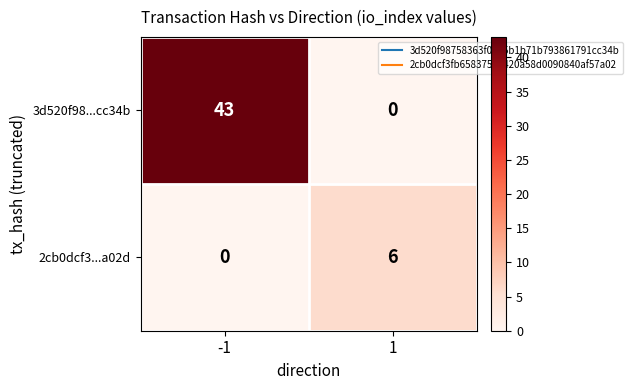

Rank the series by their average value, from lowest to highest.

2cb0dcf3...a02d, 3d520f98...cc34b